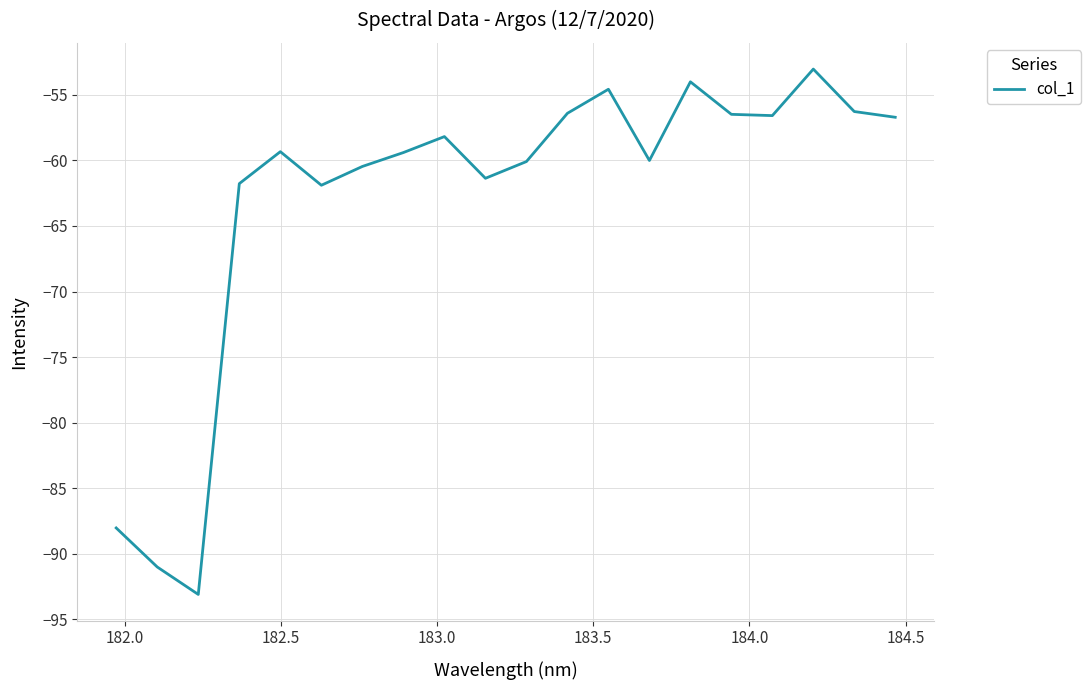

Count the number of data series in this chart.

1